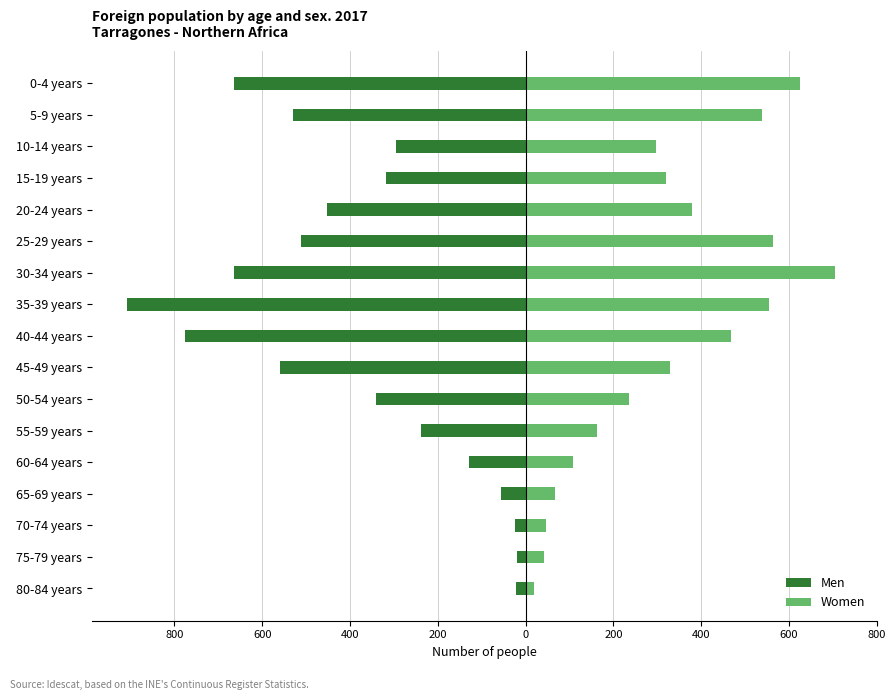

Are the bars horizontal?

Yes